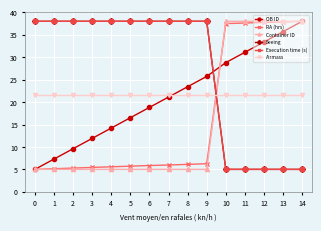

What is the average value of the RA (hrs) series?

16.3